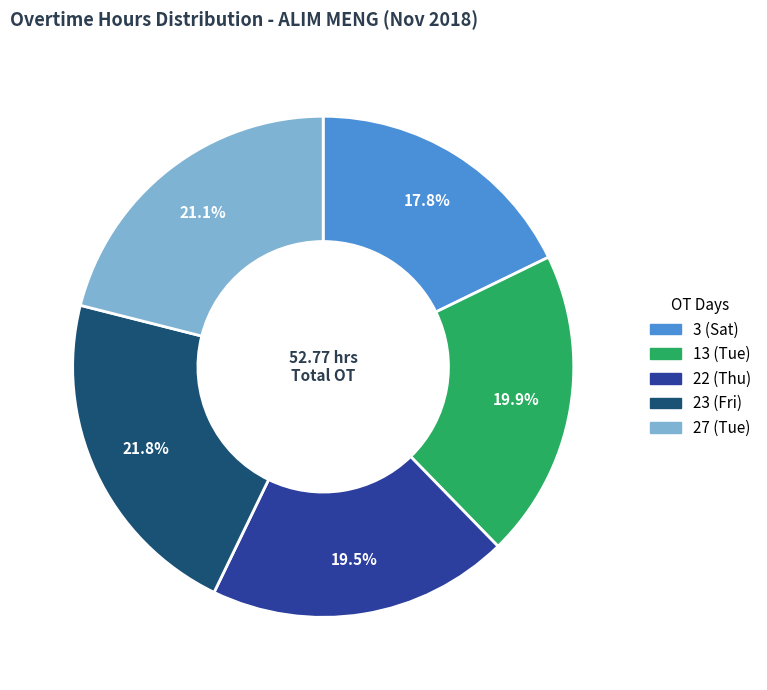

Does 13 (Tue) account for over 50% of the chart?

No